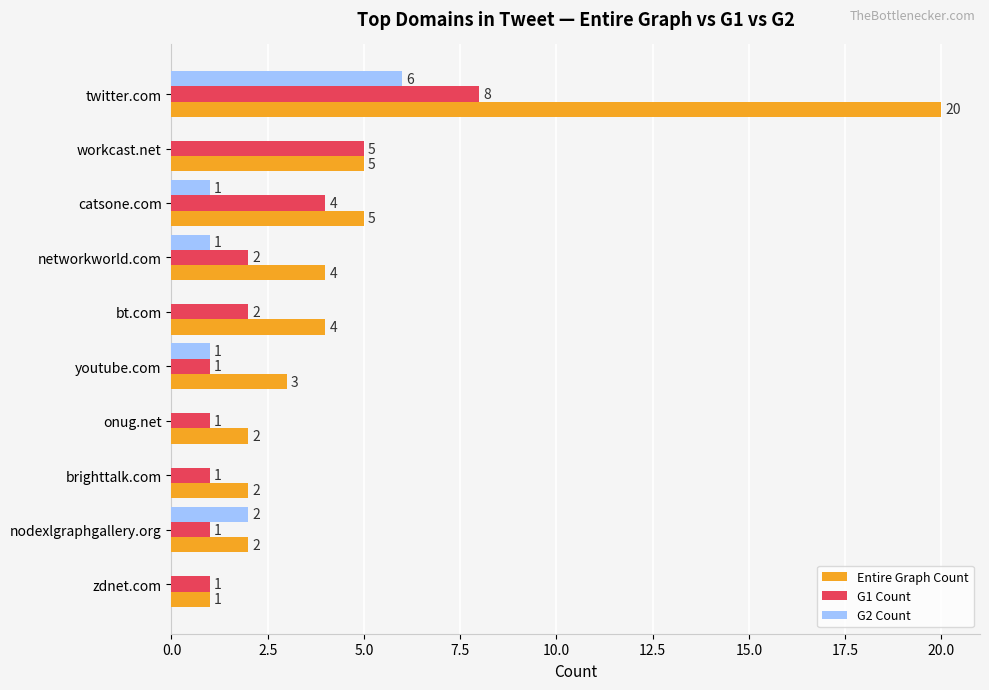

Between workcast.net and onug.net, which series saw the biggest shift?

G1 Count